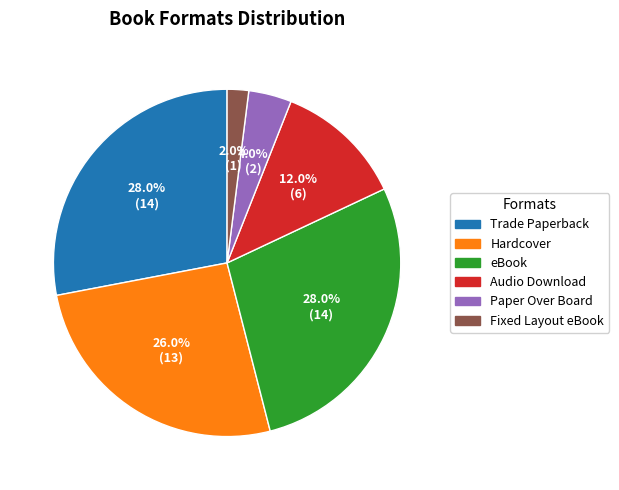

Does Paper Over Board represent more than half of the total?

No